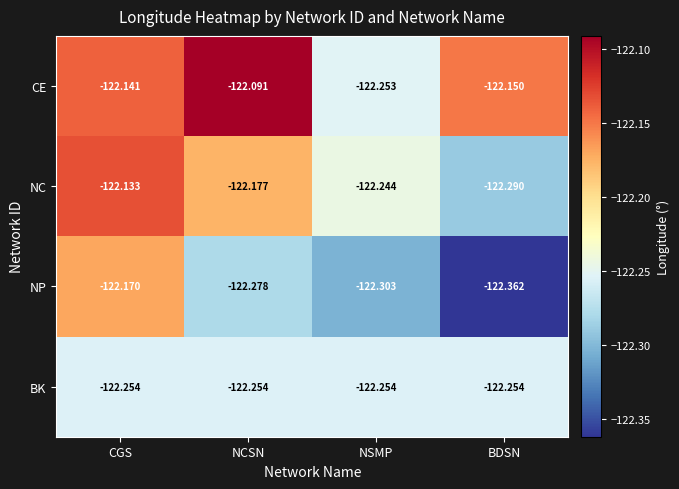

Is the value of NC at NCSN greater than the value of CE at BDSN?

No